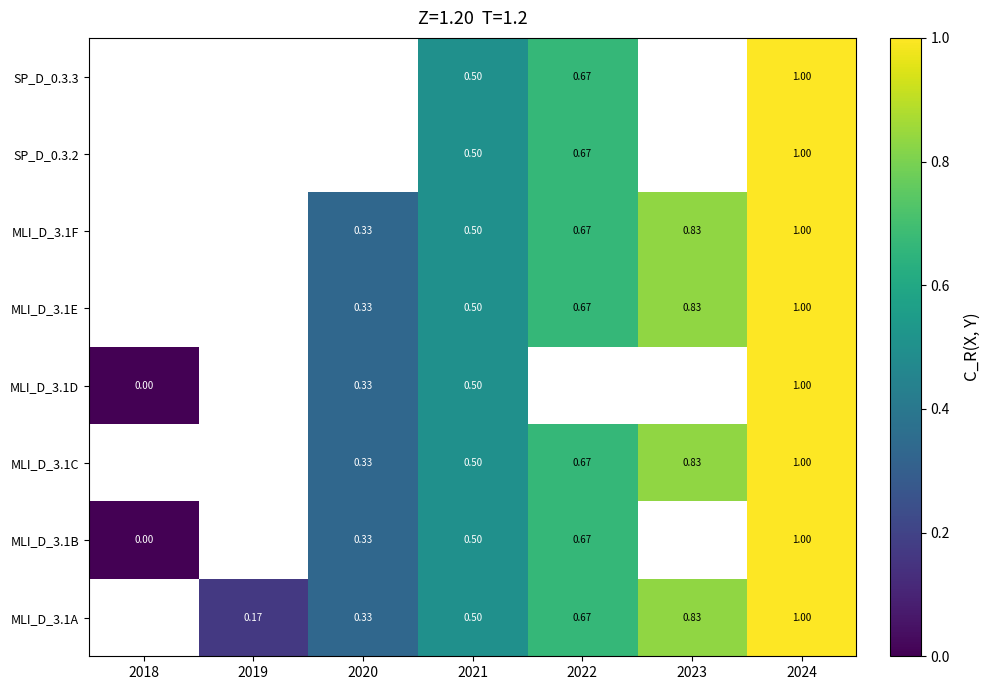

How many values in SP_D_0.3.2 are above zero?

3